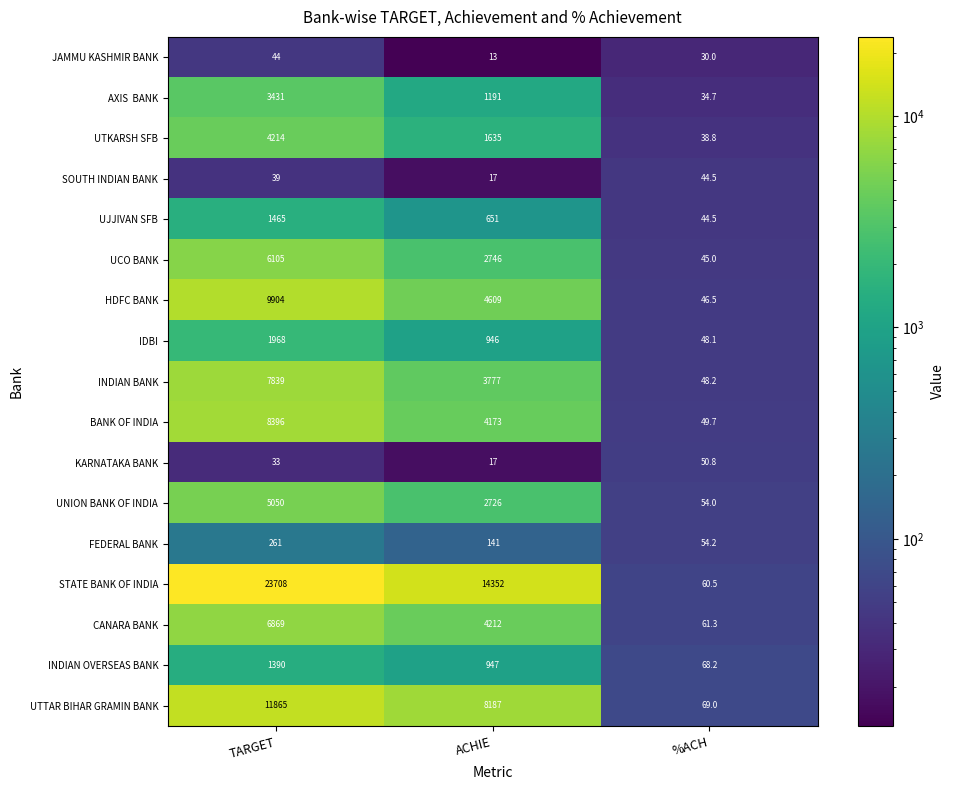

What is the sum of all JAMMU KASHMIR BANK values?

87.0